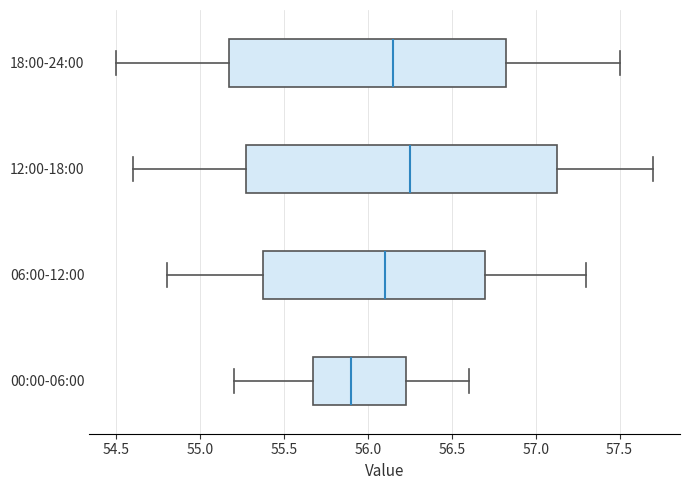

Reading bottom to top, transcribe this box plot: for each box, give where its median line is, the range the box spans, and where its two whiskers end, as read against the x-axis. The values are not printed on the chart, so give them approximately, as read against the axis.

00:00-06:00: median 55.90, box 55.70 to 56.25, whiskers 55.20 to 56.60
06:00-12:00: median 56.10, box 55.40 to 56.70, whiskers 54.80 to 57.30
12:00-18:00: median 56.25, box 55.30 to 57.15, whiskers 54.60 to 57.70
18:00-24:00: median 56.15, box 55.20 to 56.85, whiskers 54.50 to 57.50